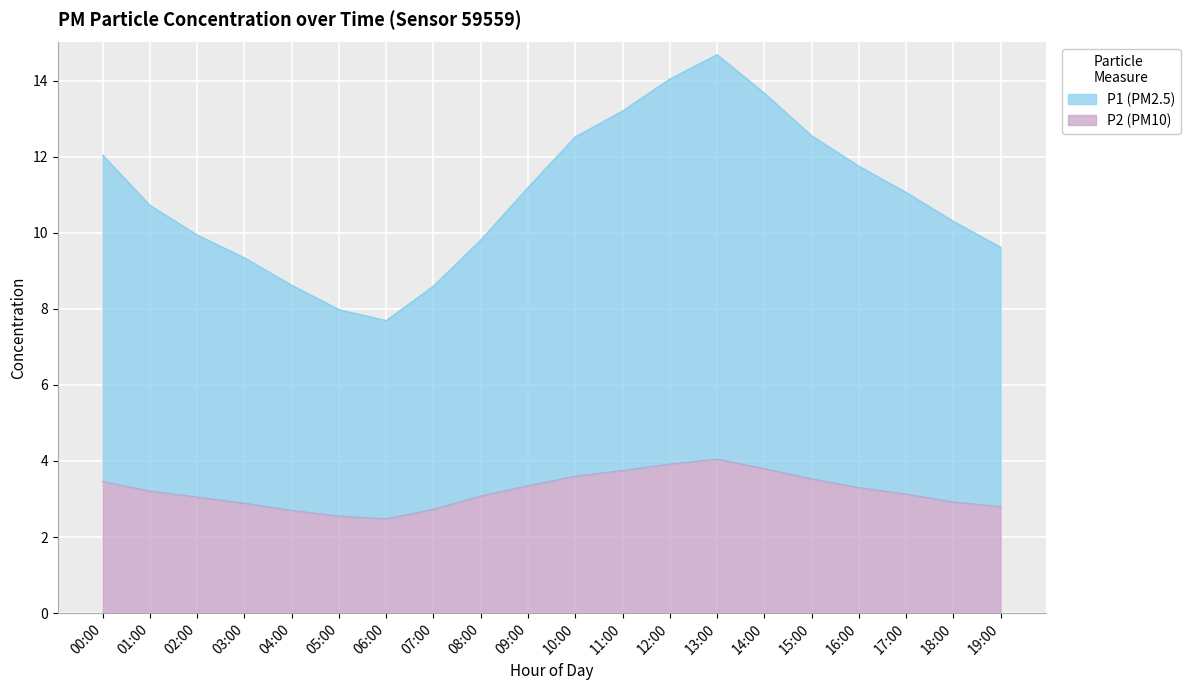

Rank the series at 19:00 from highest to lowest value.

P1, P2